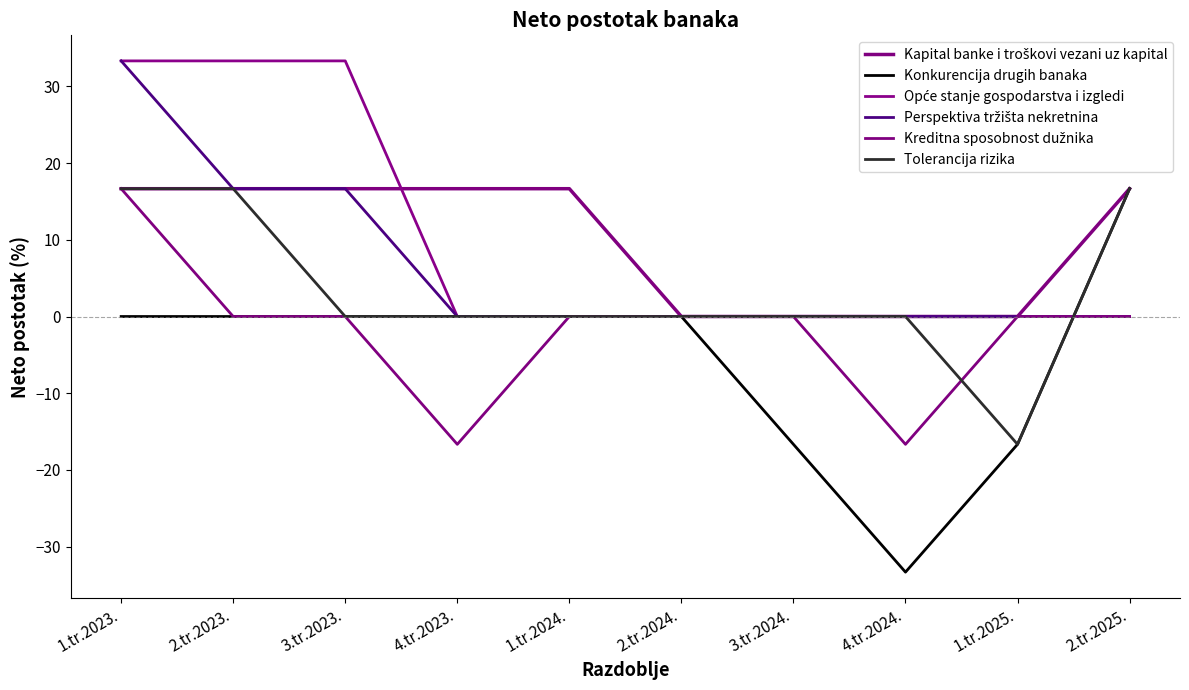

Does the chart display data point markers on the line(s)?

No